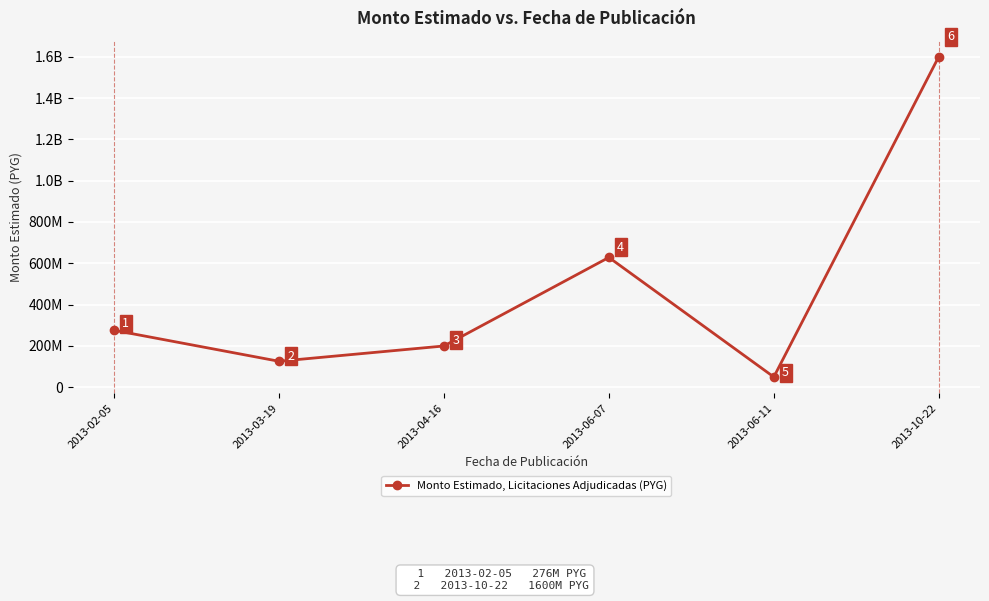

Is this an area chart (filled region under the line)?

No